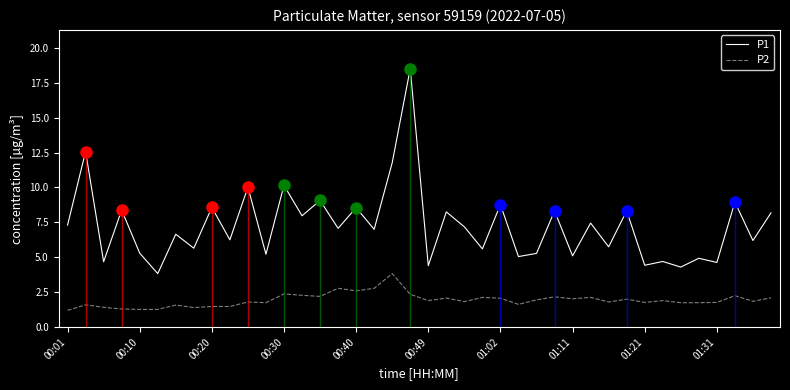

What is the value of the P2 point at the 1st from the left?

1.2